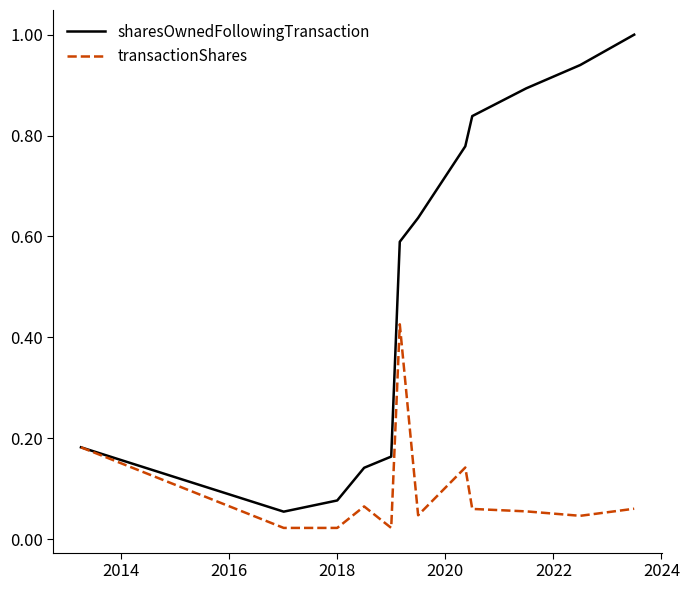

Rank the series by their maximum value, from lowest to highest.

transactionShares, sharesOwnedFollowingTransaction